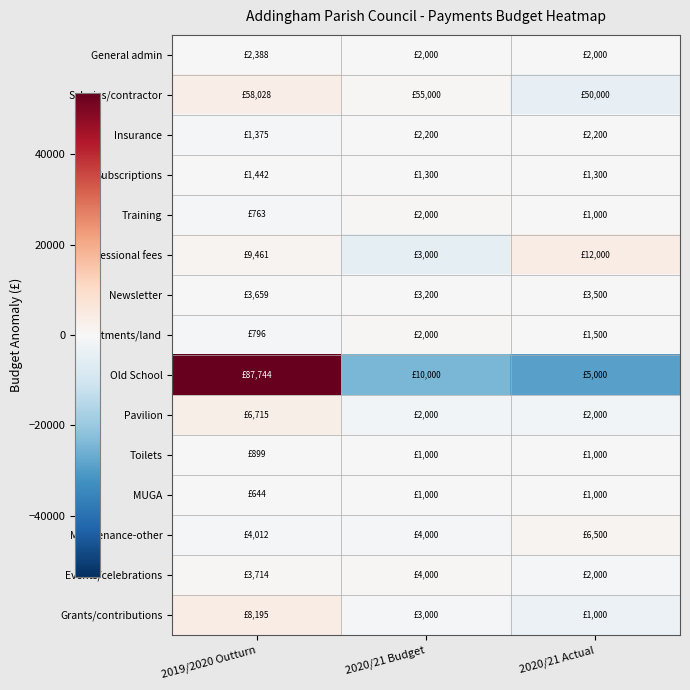

Reading left to right, extract all data points from this chart.

General admin: 2019/2020 Outturn=259.1	2020/21 Budget=-129.5	2020/21 Actual=-129.5
Salaries/contractor: 2019/2020 Outturn=3685.5	2020/21 Budget=657.3	2020/21 Actual=-4342.7
Insurance: 2019/2020 Outturn=-549.6	2020/21 Budget=274.8	2020/21 Actual=274.8
Subscriptions: 2019/2020 Outturn=94.7	2020/21 Budget=-47.3	2020/21 Actual=-47.3
Training: 2019/2020 Outturn=-491.3	2020/21 Budget=745.7	2020/21 Actual=-254.3
Professional fees: 2019/2020 Outturn=1307.5	2020/21 Budget=-5153.7	2020/21 Actual=3846.3
Newsletter: 2019/2020 Outturn=206.3	2020/21 Budget=-253.2	2020/21 Actual=46.8
Allotments/land: 2019/2020 Outturn=-635.9	2020/21 Budget=568.0	2020/21 Actual=68.0
Old School: 2019/2020 Outturn=53496.2	2020/21 Budget=-24248.1	2020/21 Actual=-29248.1
Pavilion: 2019/2020 Outturn=3143.6	2020/21 Budget=-1571.8	2020/21 Actual=-1571.8
Toilets: 2019/2020 Outturn=-67.1	2020/21 Budget=33.6	2020/21 Actual=33.6
MUGA: 2019/2020 Outturn=-237.1	2020/21 Budget=118.5	2020/21 Actual=118.5
Maintenance-other: 2019/2020 Outturn=-825.2	2020/21 Budget=-837.4	2020/21 Actual=1662.6
Events/celebrations: 2019/2020 Outturn=476.1	2020/21 Budget=761.9	2020/21 Actual=-1238.1
Grants/contributions: 2019/2020 Outturn=4130.0	2020/21 Budget=-1065.0	2020/21 Actual=-3065.0